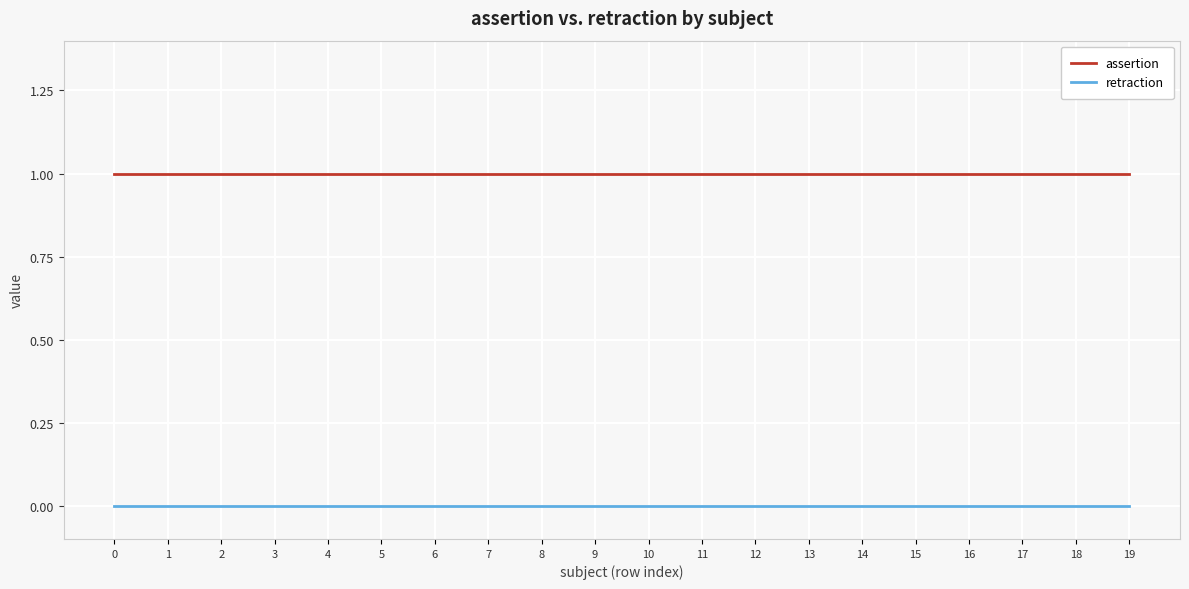

True or false: retraction and assertion cross at least once.

False